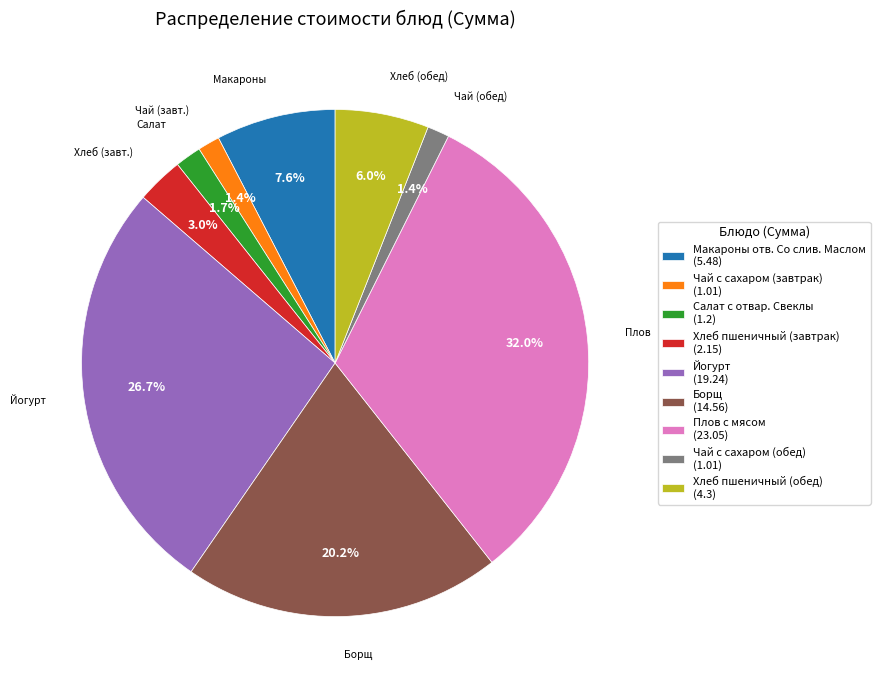

To the nearest percent, what is the combined percentage of Плов с мясом and Макароны отв. Со слив. Маслом?

40%